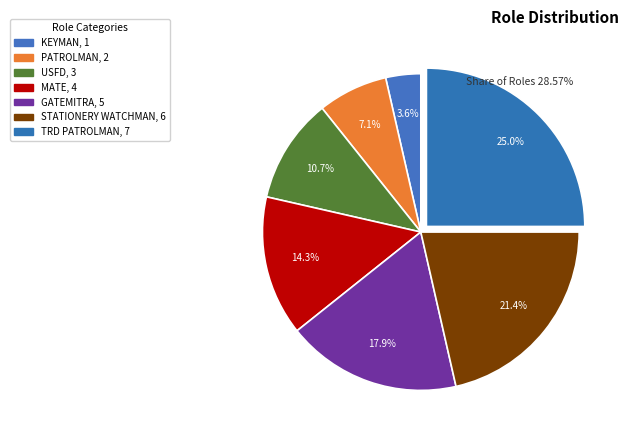

To the nearest percent, what portion does MATE represent?

14%